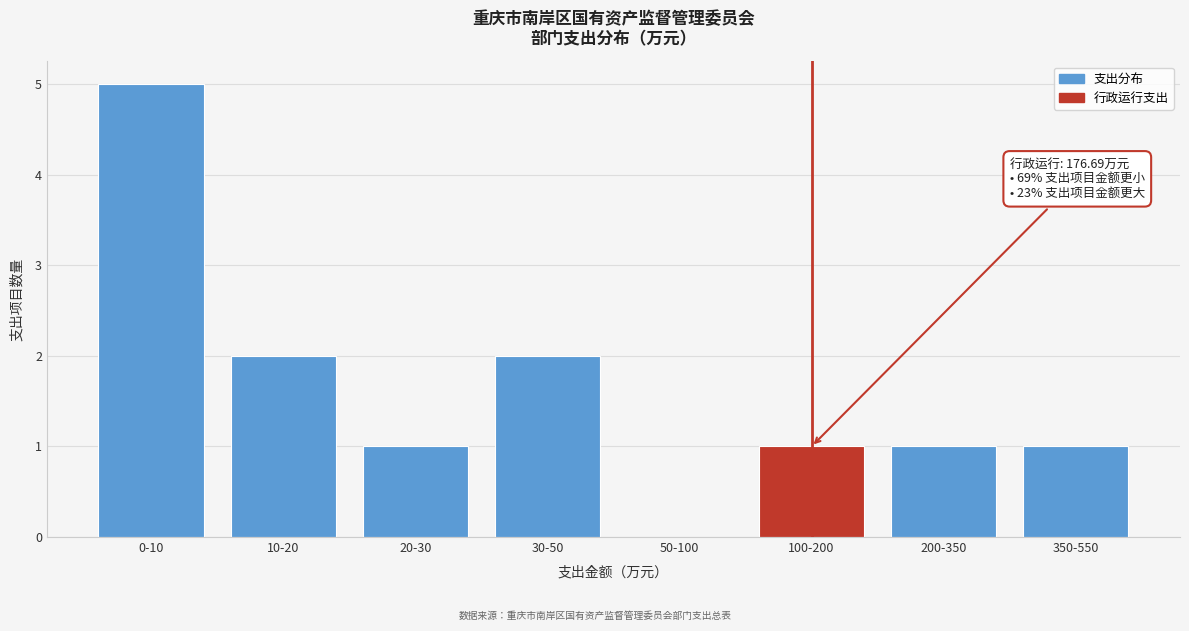

Reading left to right, transcribe all the data shown in this chart.

0-10=5	10-20=2	20-30=1	30-50=2	50-100=0	100-200=1	200-350=1	350-550=1